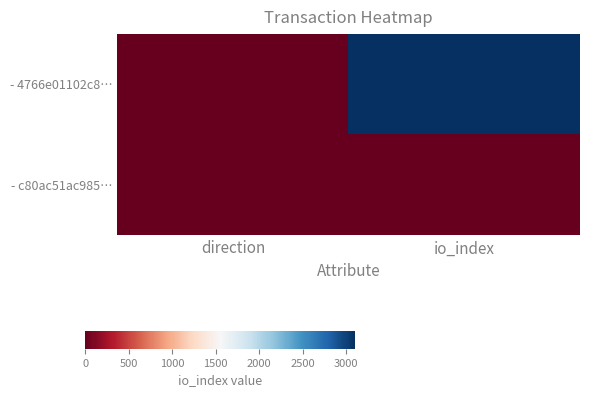

Rank the series by their average value, from highest to lowest.

- 4766e01102c8…, - c80ac51ac985…